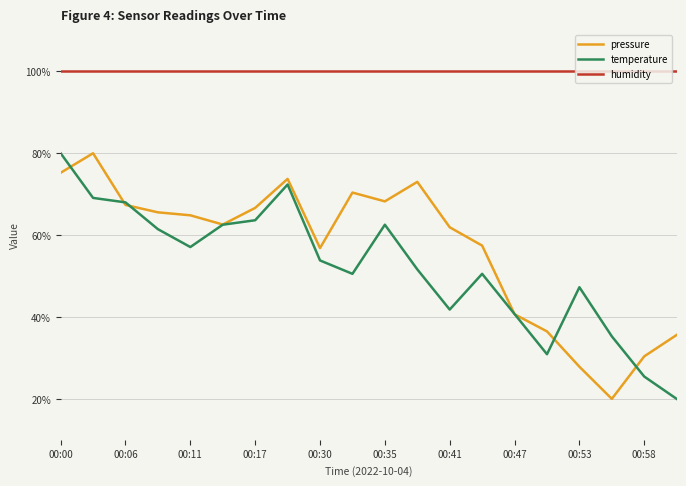

True or false: pressure and humidity intersect in this chart.

False